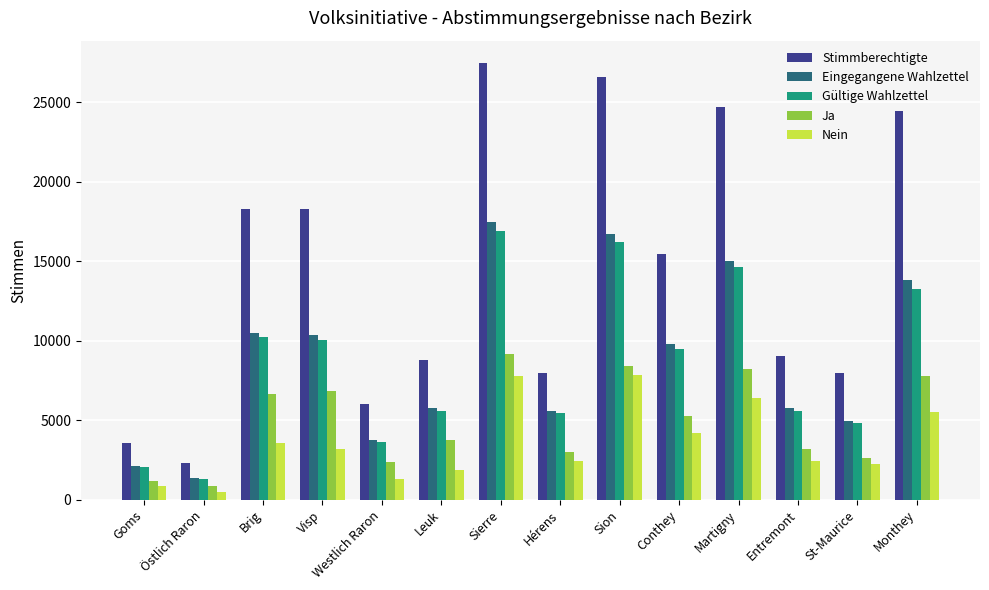

What is the average value of the Ja series?

4939